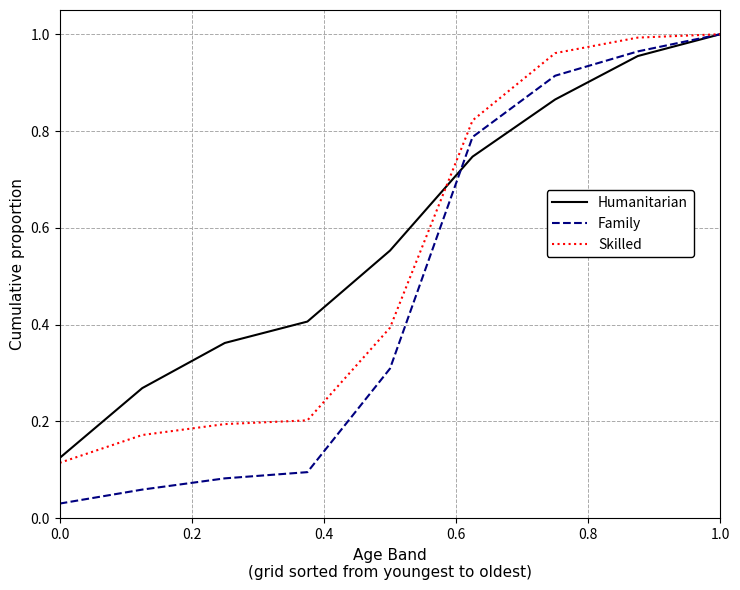

Which series has the largest total across all categories?

Humanitarian